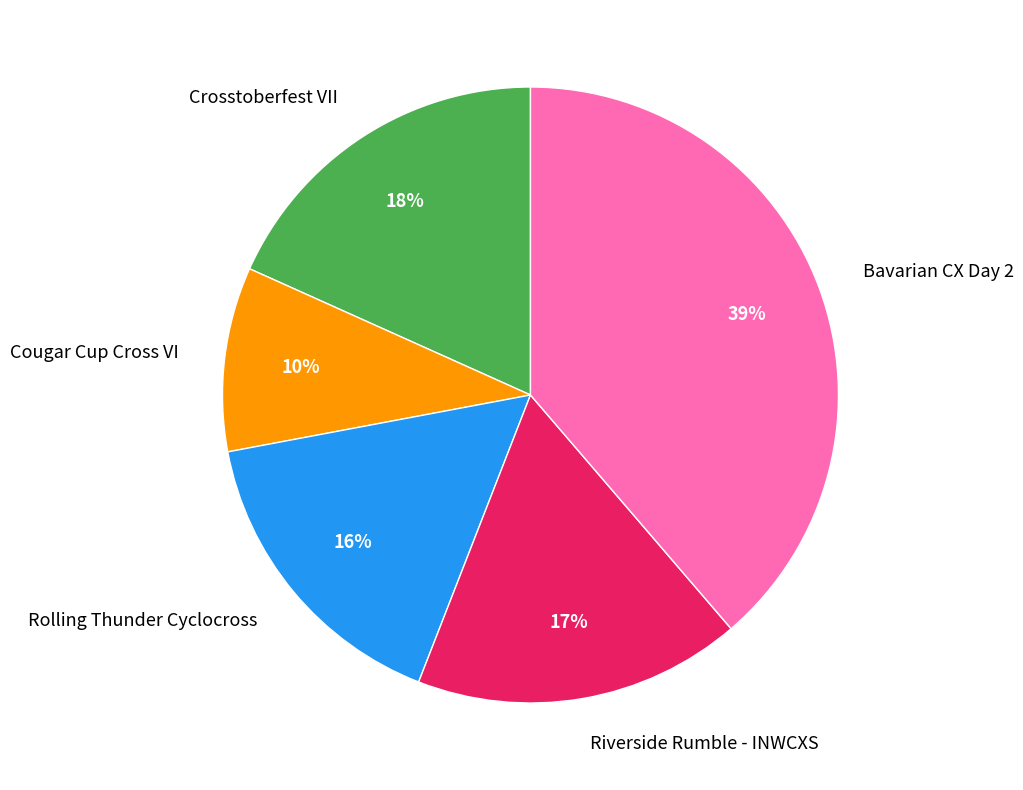

Is it true that Rolling Thunder Cyclocross is 22% of the pie?

False